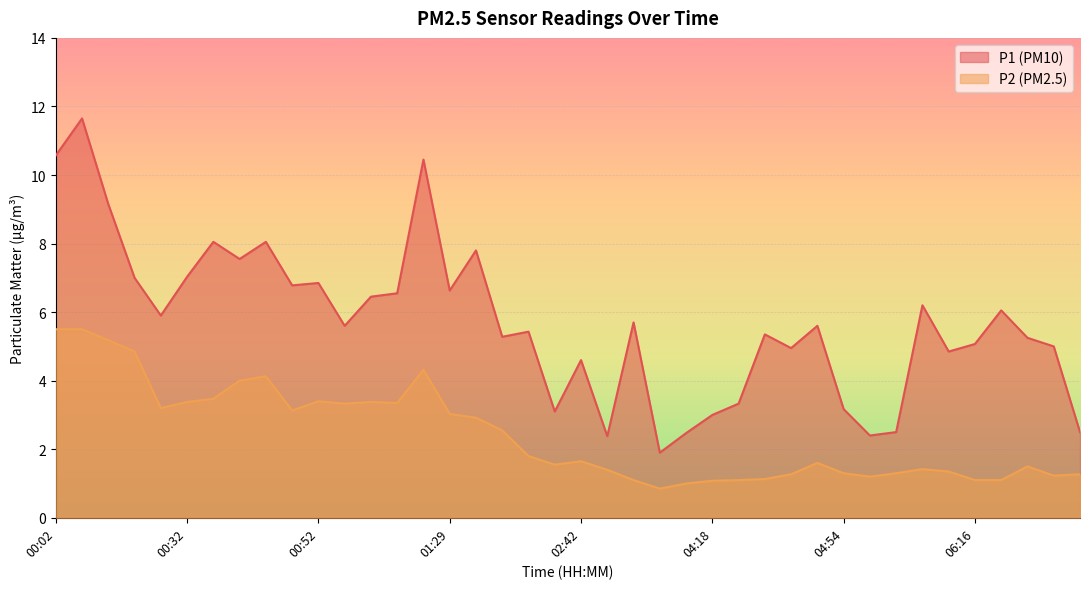

Read the P1 value at 00:02.

10.6